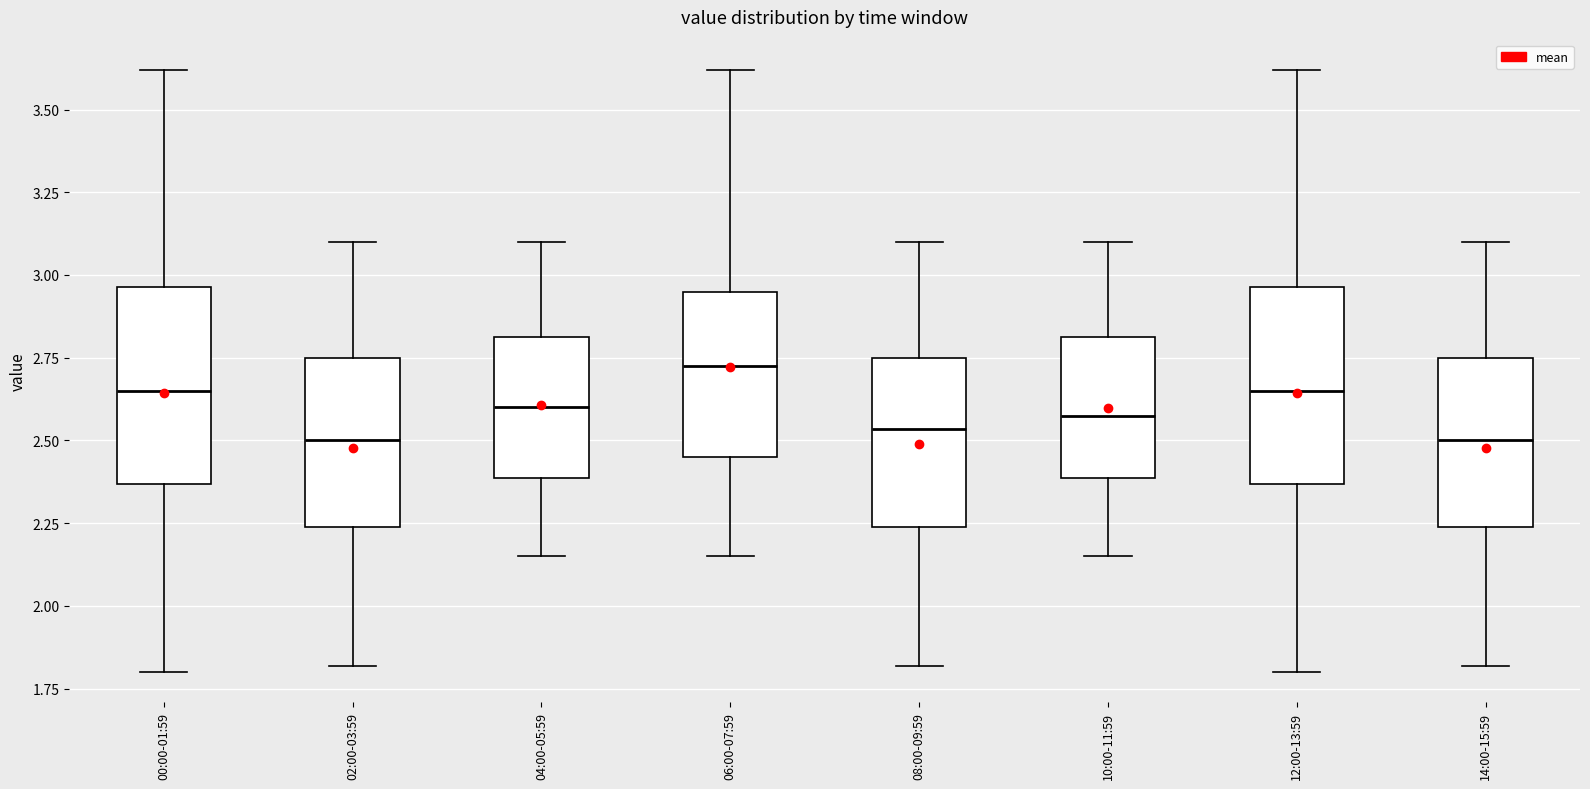

Where does the upper whisker of the box for 02:00-03:59 end on the y-axis? The values are not printed on the chart, so give them approximately, as read against the axis.

3.10